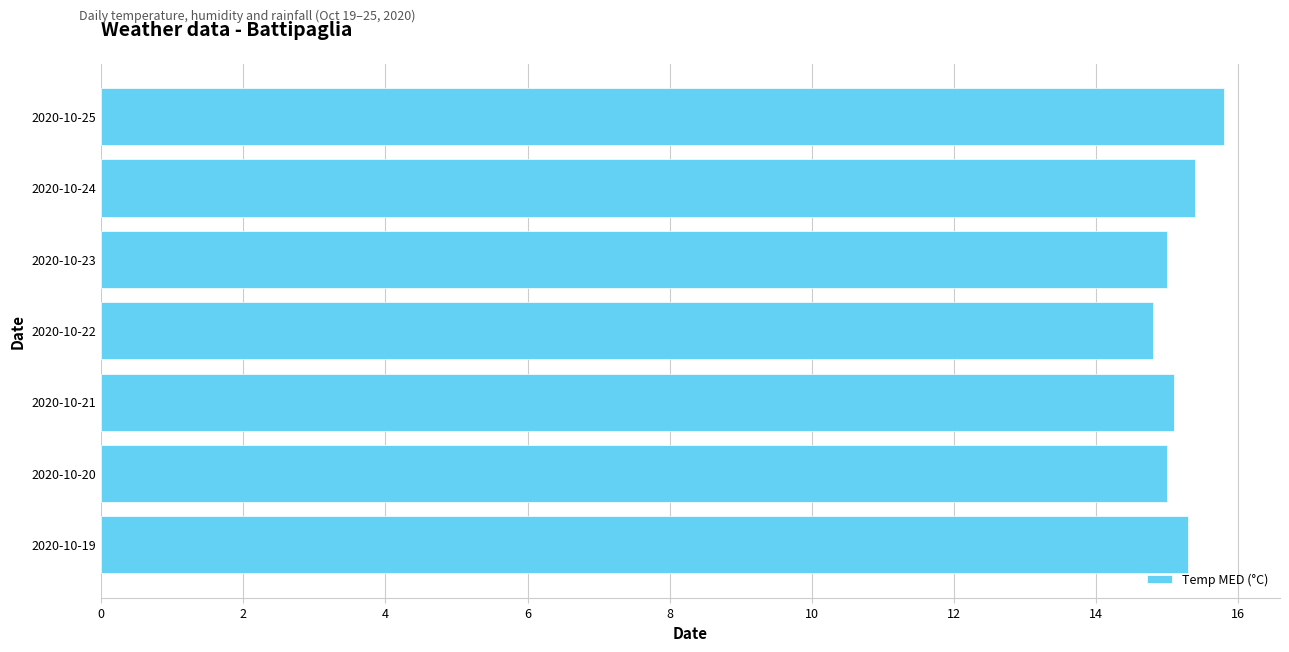

True or false: the data shows 14.8 at 2020-10-22.

True